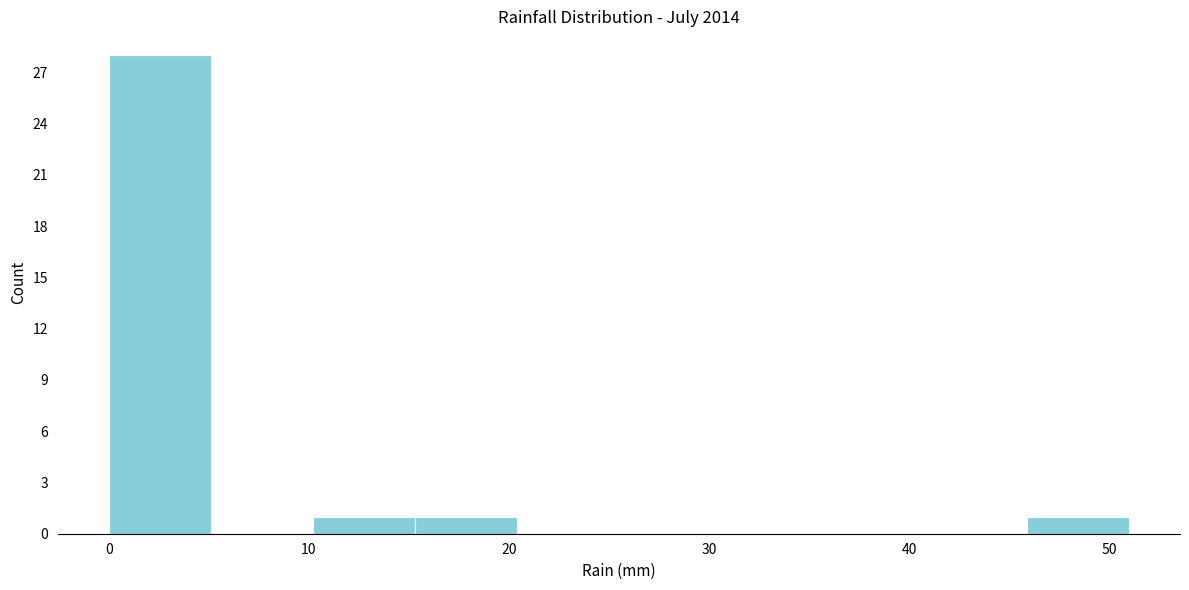

Reading left to right, transcribe this chart: for each bar, give the range it covers on the x-axis and its height. Neither the bar edges nor the heights are printed on the chart, so give them approximately, as read against the axes.

0.0 to 5.1: 28
5.1 to 10.2: 0
10.2 to 15.3: 1
15.3 to 20.4: 1
20.4 to 25.5: 0
25.5 to 30.6: 0
30.6 to 35.7: 0
35.7 to 40.8: 0
40.8 to 45.9: 0
45.9 to 51.0: 1